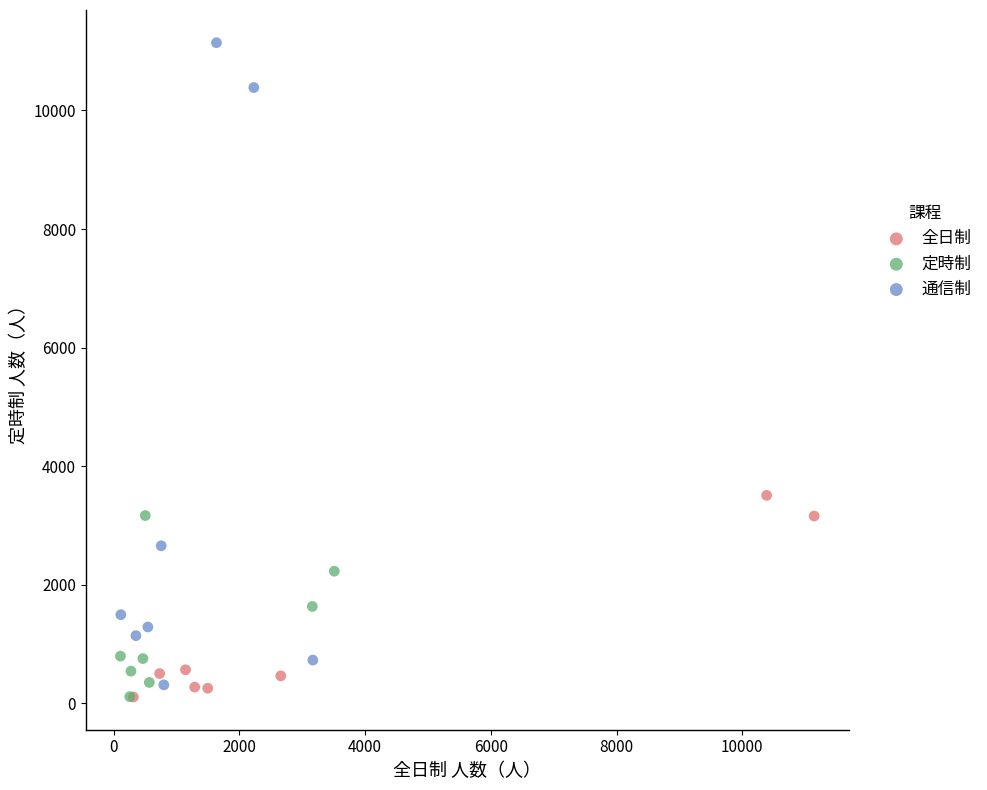

Which series has the largest Y range (max minus min)?

通信制